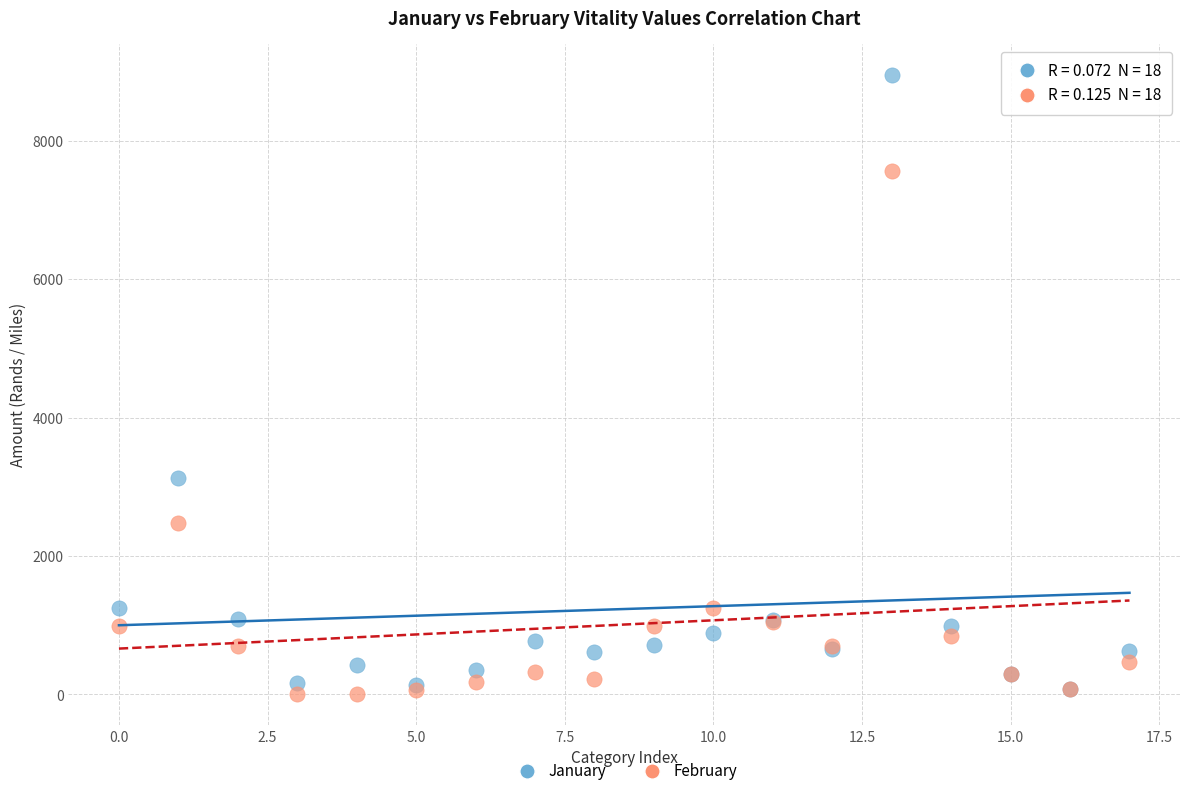

Across all series, what Y value is closest to 4477?

3130.8